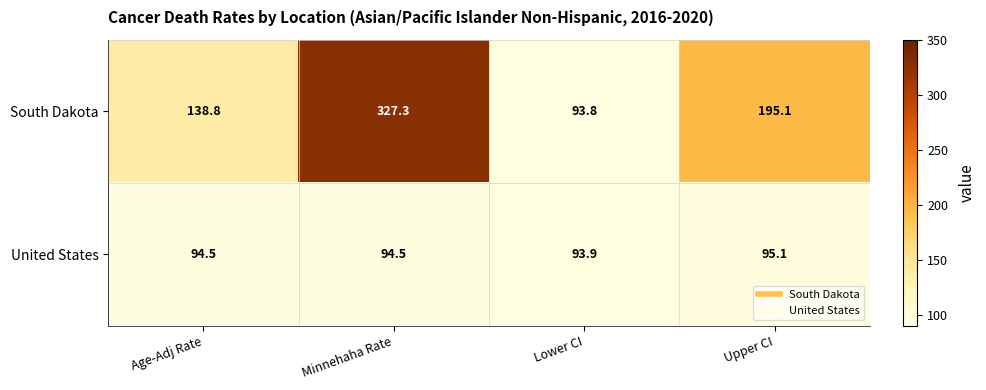

The South Dakota series shows 132.9 at Minnehaha Rate. True or false?

False